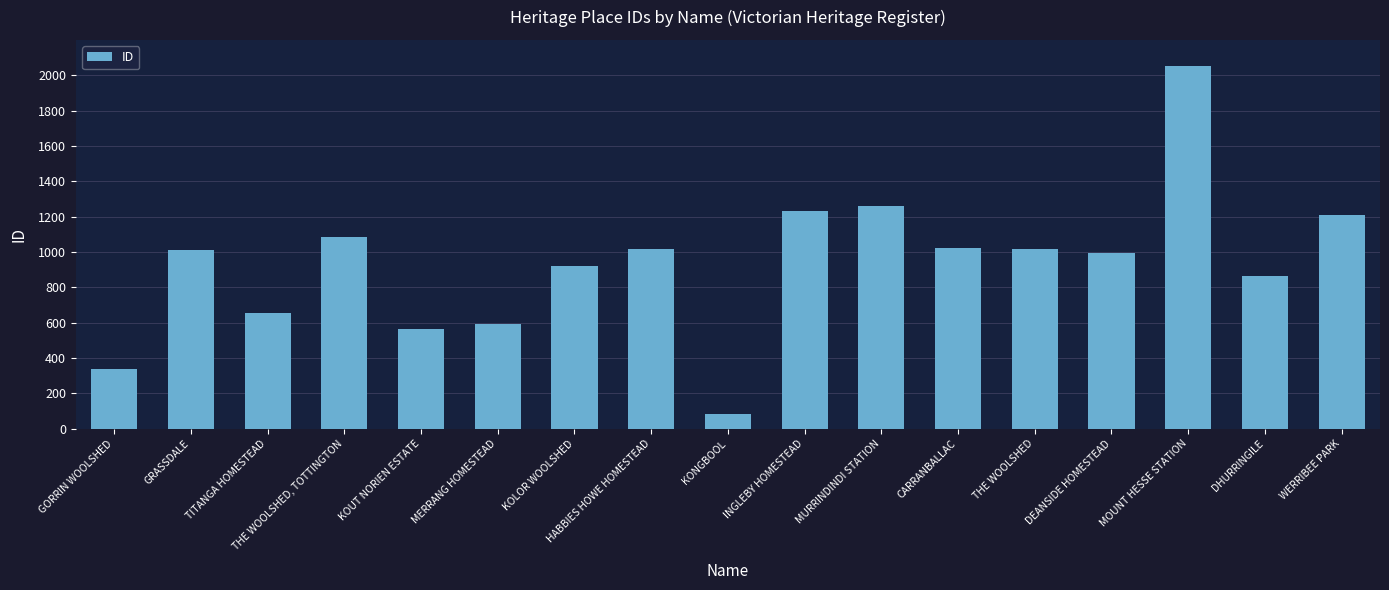

The chart shows a value of 594 at MERRANG HOMESTEAD. True or false?

True